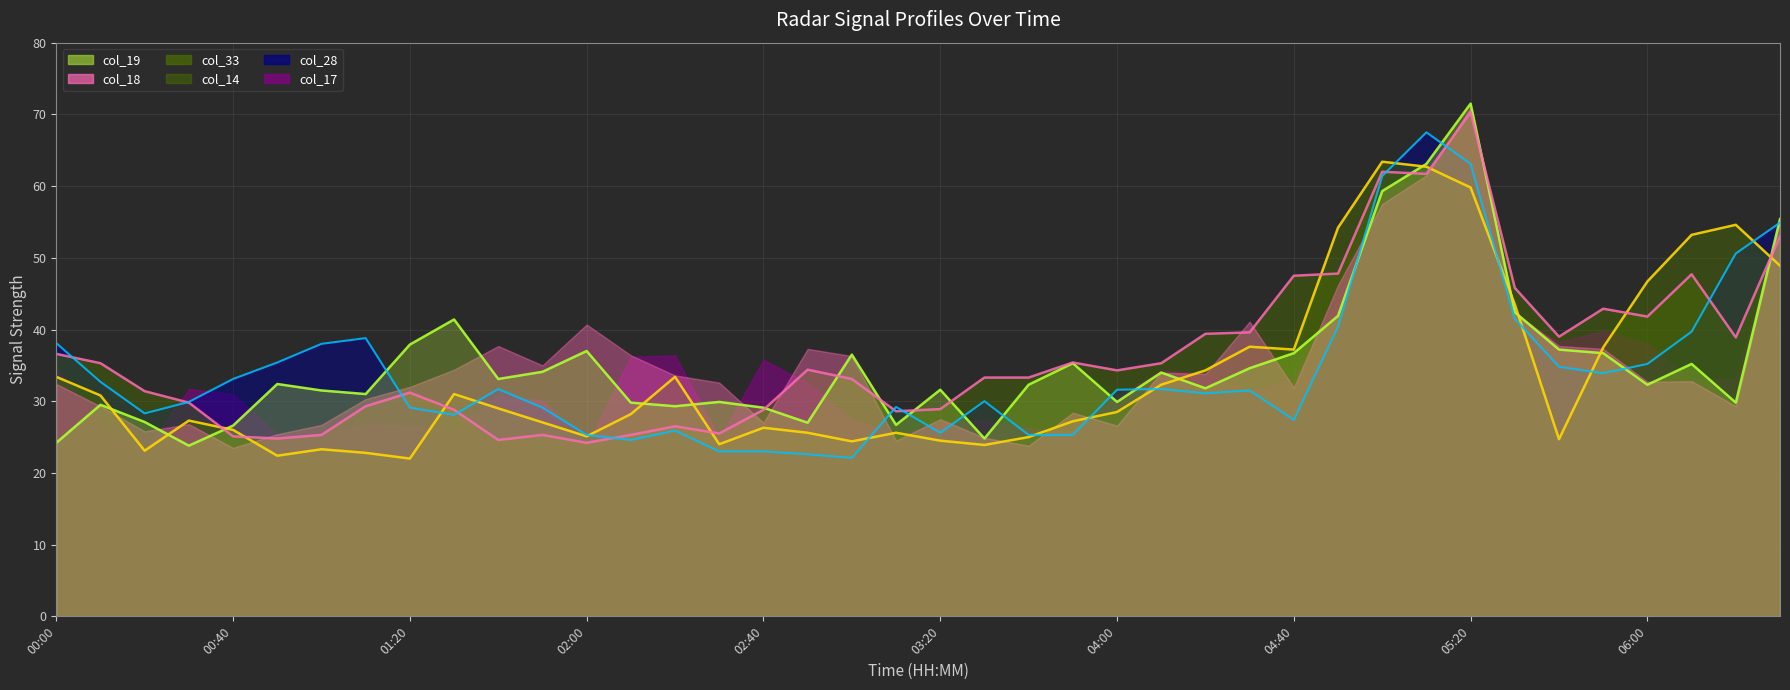

List the series in order of their overall mean, lowest first.

col_33 line, col_28 line, col_19 line, col_14 line